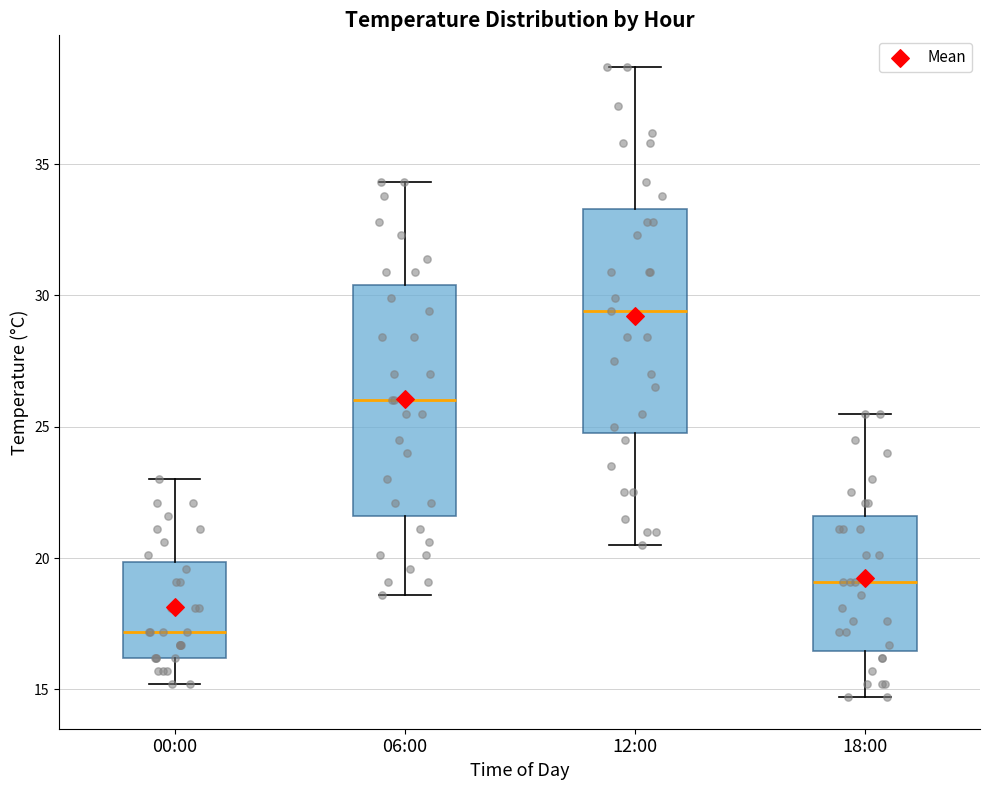

Reading left to right, transcribe this box plot: for each box, give where its median line is, the range the box spans, and where its two whiskers end, as read against the y-axis. The values are not printed on the chart, so give them approximately, as read against the axis.

00:00: median 17.0, box 16.0 to 20.0, whiskers 15.0 to 23.0
06:00: median 26.0, box 21.5 to 30.5, whiskers 18.5 to 34.5
12:00: median 29.5, box 25.0 to 33.5, whiskers 20.5 to 38.5
18:00: median 19.0, box 16.5 to 21.5, whiskers 14.5 to 25.5